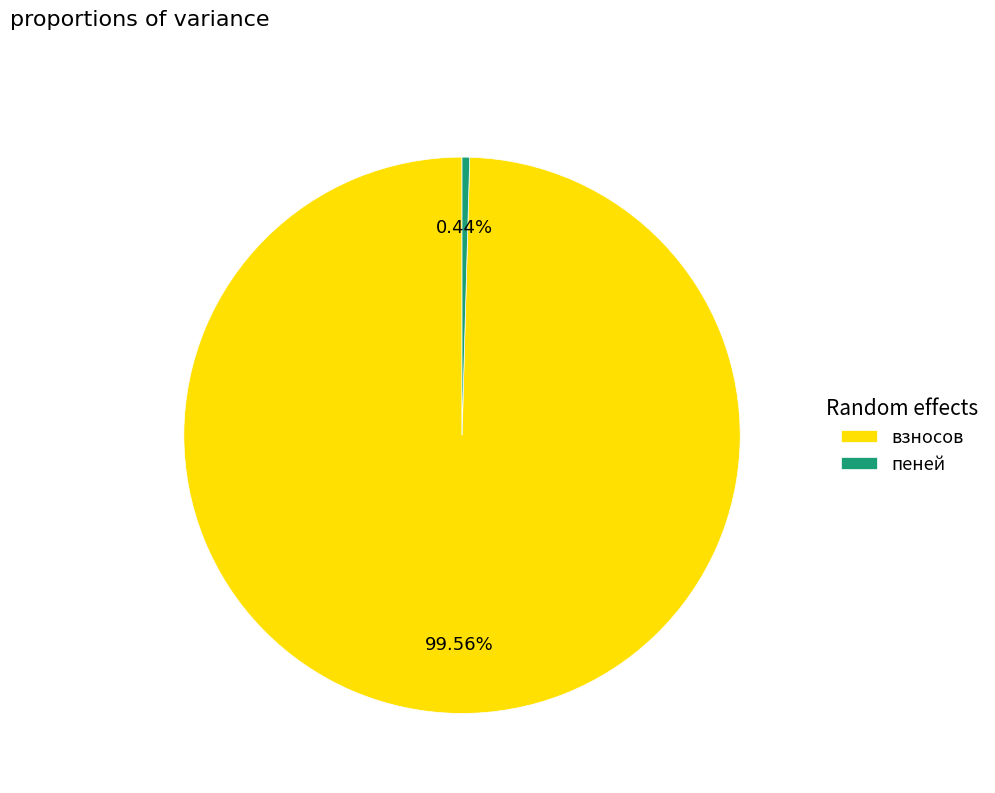

How much of the chart is everything except пеней?

99.6%